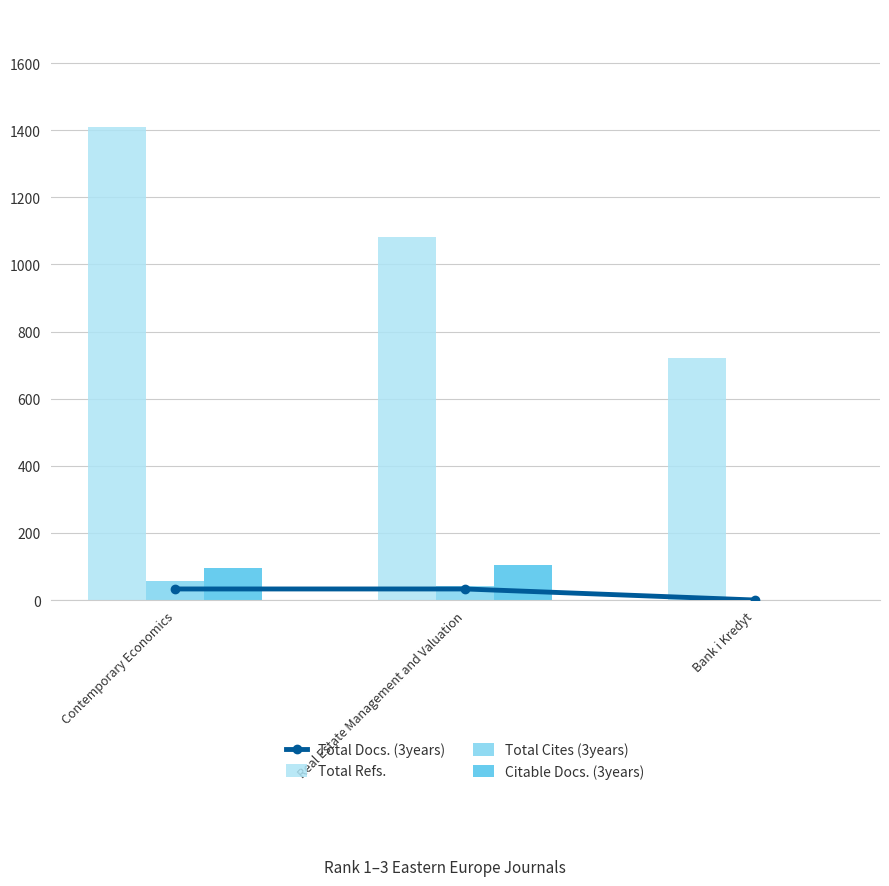

Count the number of categories in the chart.

3